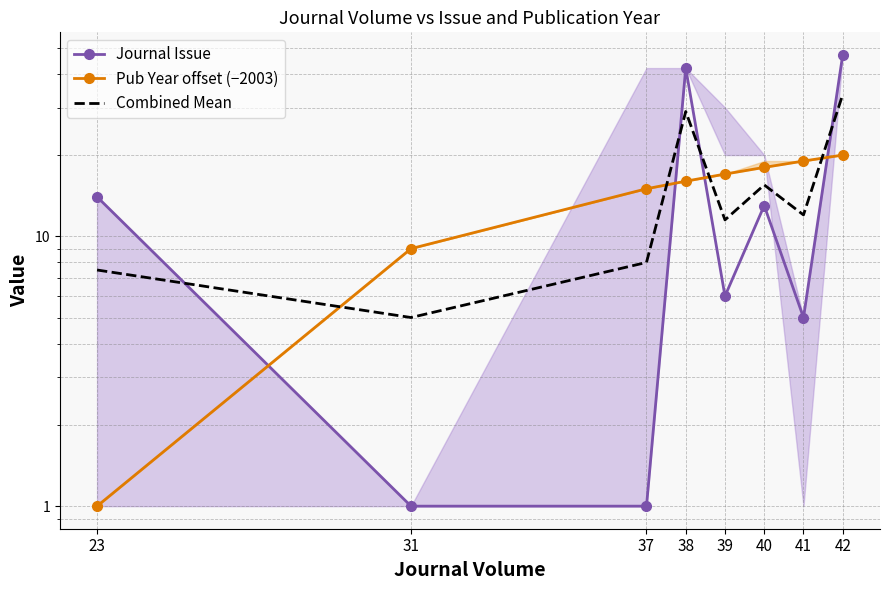

Read the Journal Issue value at 40.

13.0